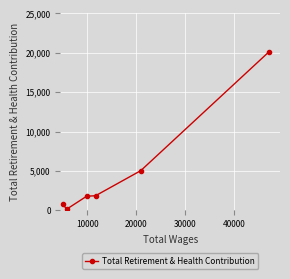

What is the average value?

4943